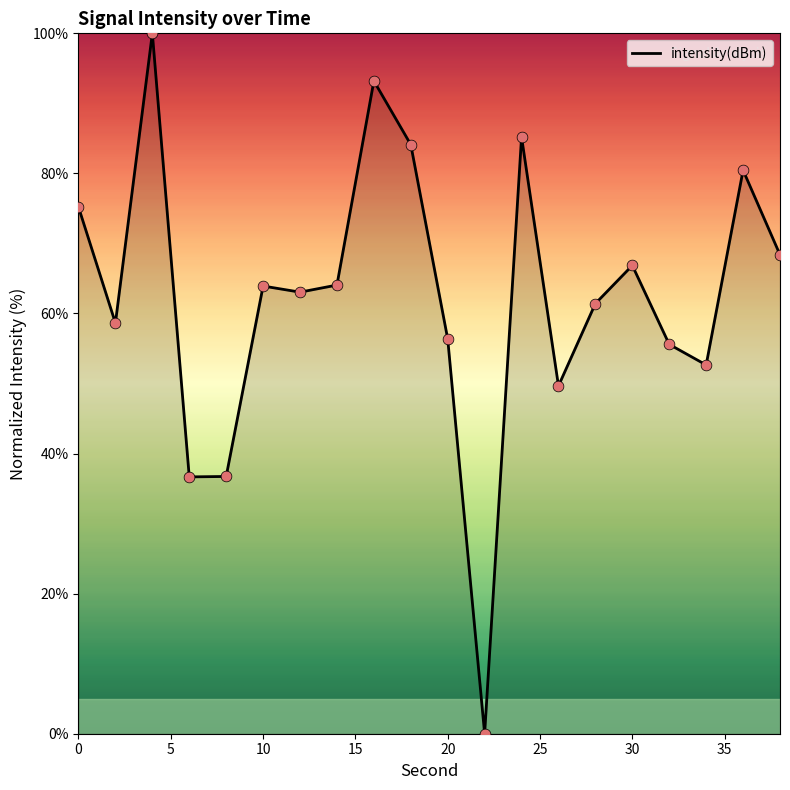

What is the difference between the maximum and minimum values?

100.0